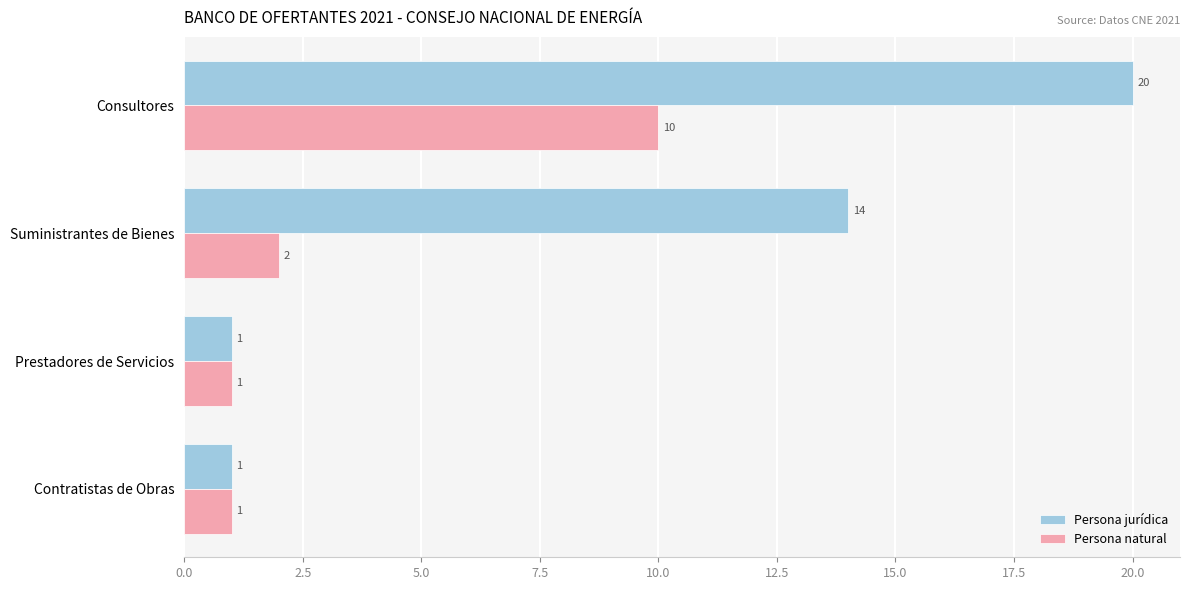

What is the difference between the maximum and minimum values in the Persona natural series?

9